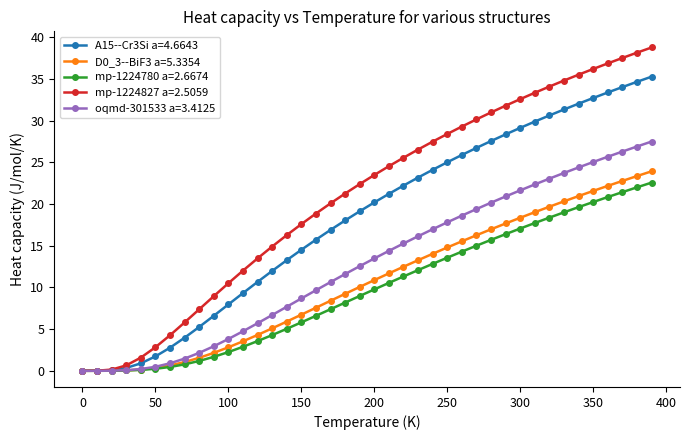

What is the value of the mp-1224780 a=2.6674 point at the 31st from the left?

17.1